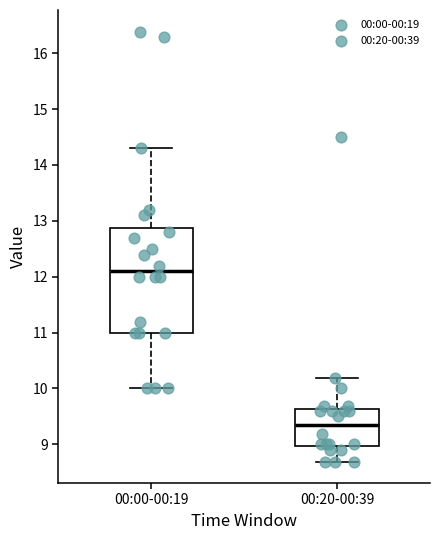

Where does the median line of the box for 00:00-00:19 sit on the y-axis? The values are not printed on the chart, so give them approximately, as read against the axis.

12.1